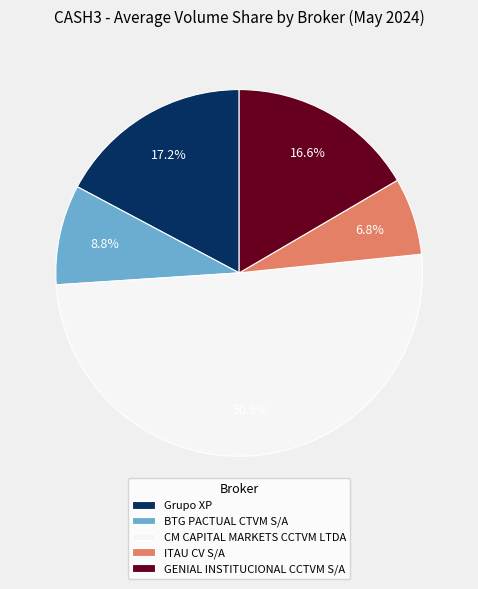

What is the largest slice in the pie chart?

CM CAPITAL MARKETS CCTVM LTDA